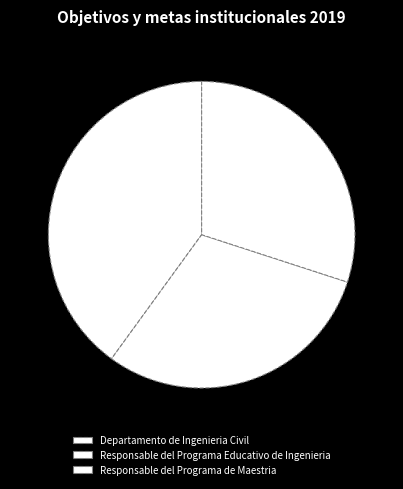

What percentage is the Responsable del Programa de Maestria slice, to the nearest percent?

30%